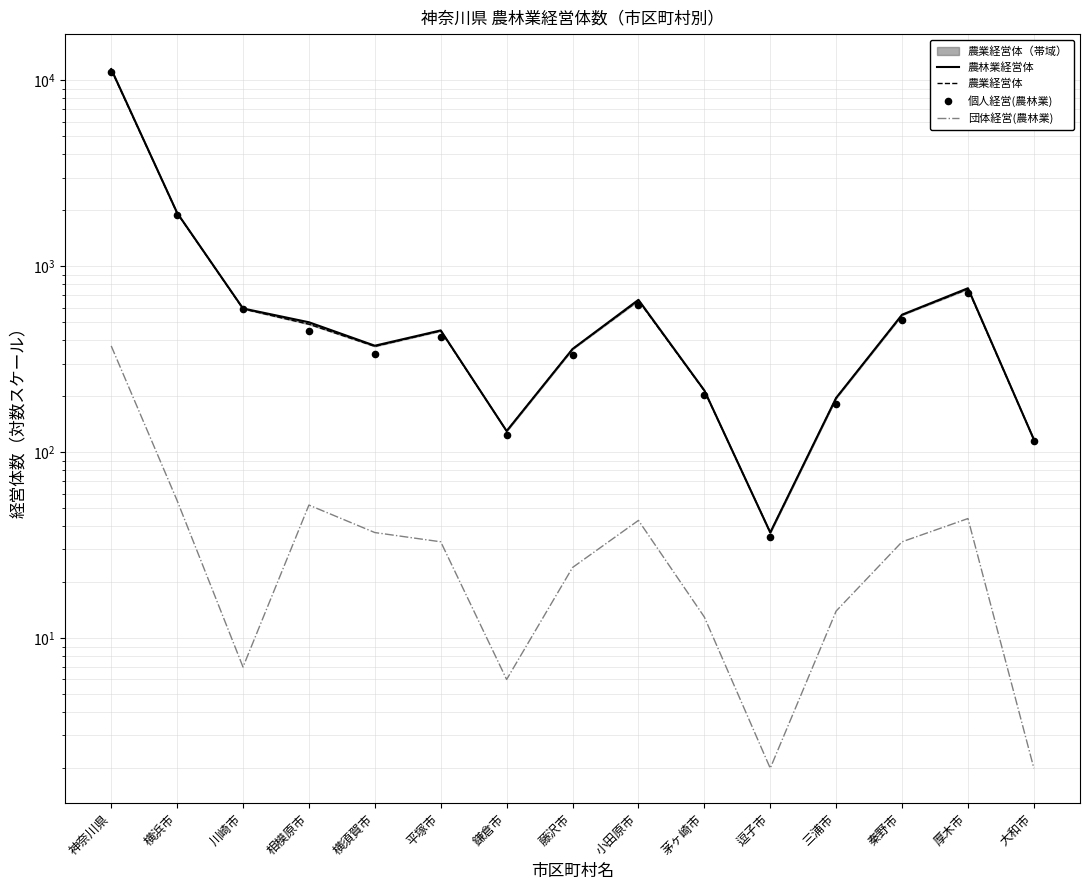

At how many categories does at least one series exceed 6669?

1